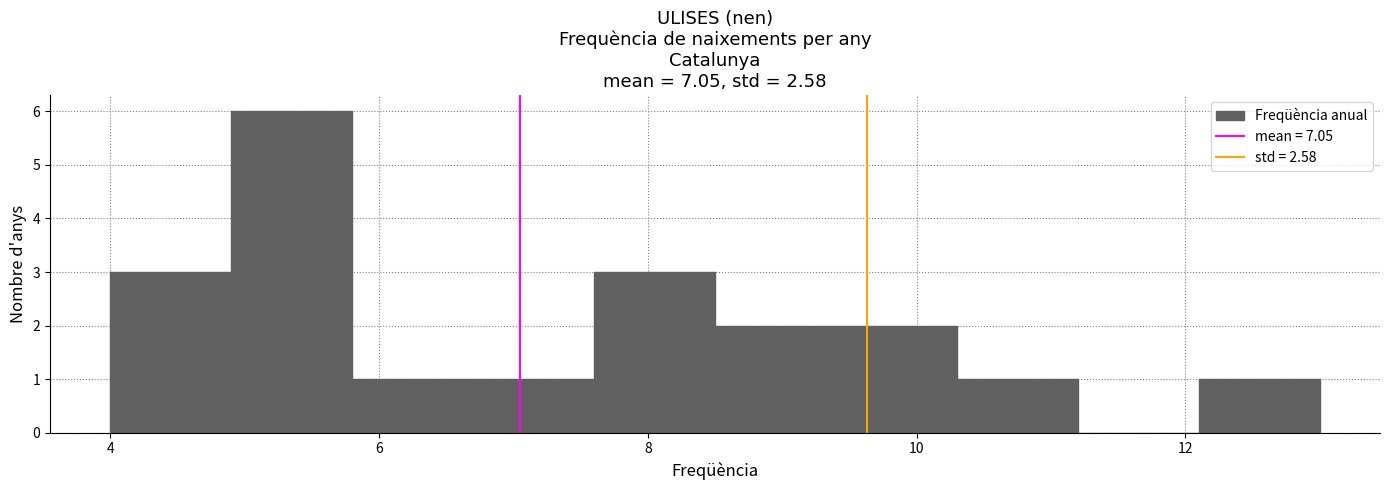

Reading left to right, list every bar in this chart as the range it spans on the x-axis followed by its height. Neither the bar edges nor the heights are printed on the chart, so give them approximately, as read against the axes.

4.0 to 4.9: 3
4.9 to 5.8: 6
5.8 to 6.7: 1
6.7 to 7.6: 1
7.6 to 8.5: 3
8.5 to 9.4: 2
9.4 to 10.3: 2
10.3 to 11.2: 1
11.2 to 12.1: 0
12.1 to 13.0: 1